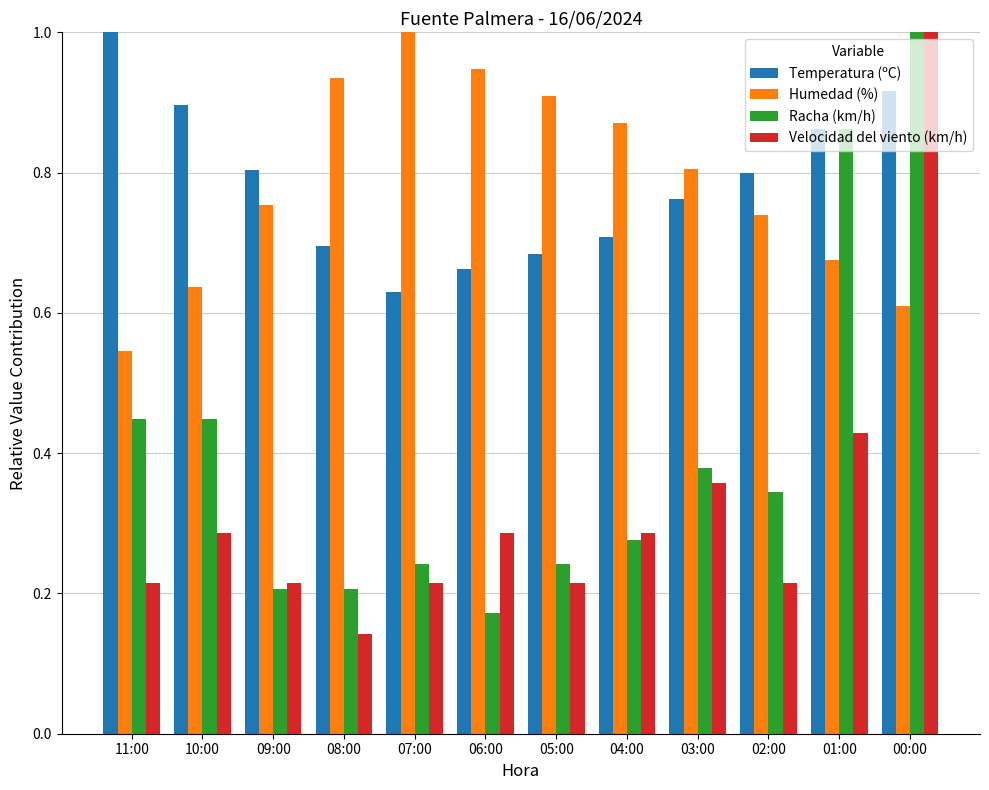

Between 09:00 and 04:00, which series saw the biggest shift?

Humedad (%)